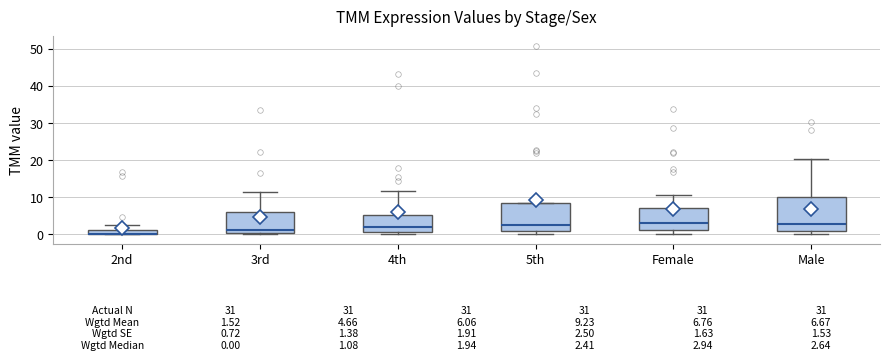

Which box is the tallest, from its lower edge to its upper edge?

Male